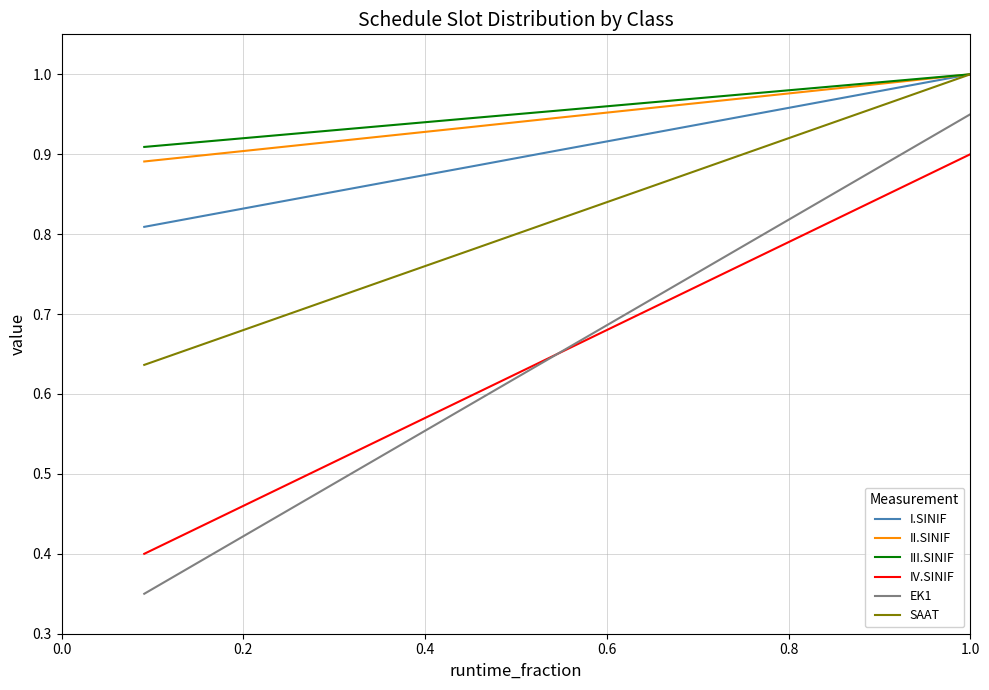

True or false: SAAT and IV.SINIF cross at least once.

False